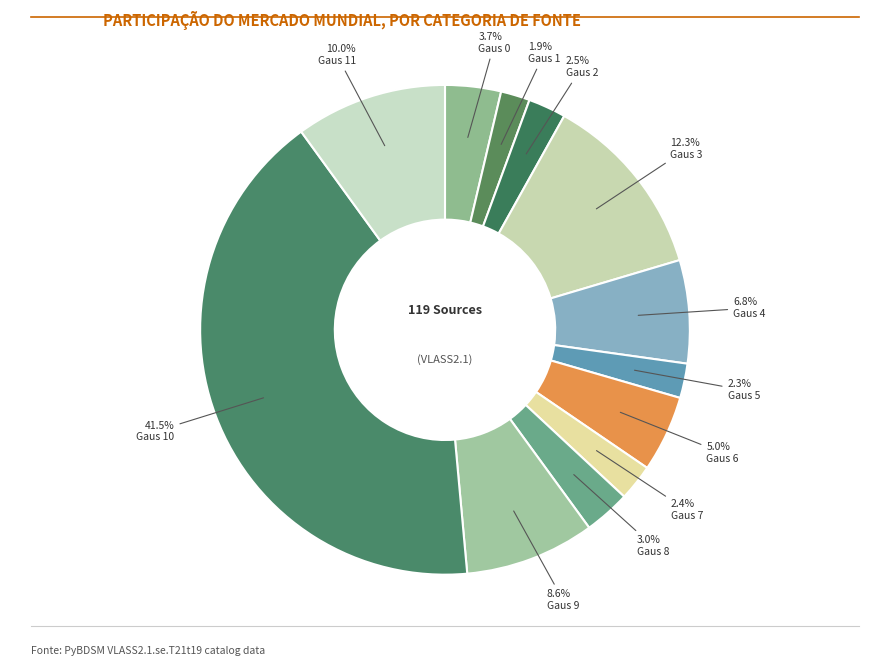

How many segments does this pie chart have?

12